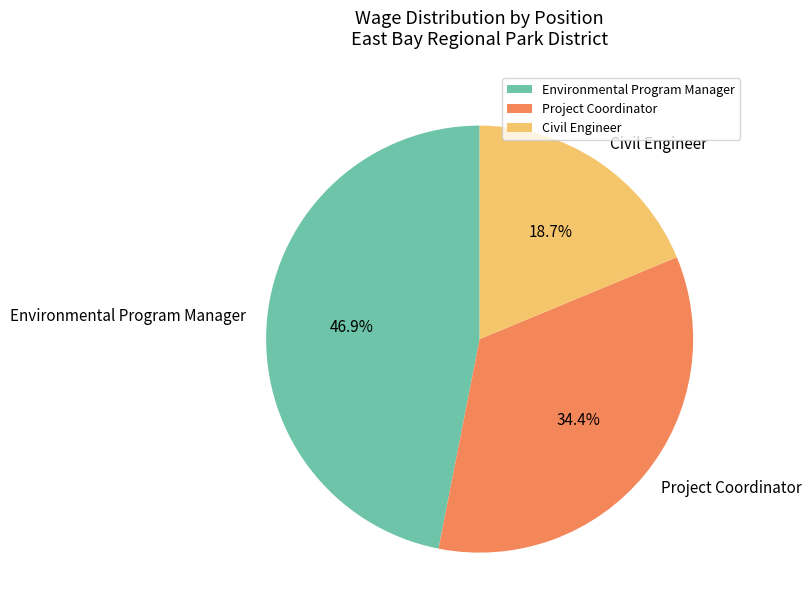

Which category has the smallest portion of the pie?

Civil Engineer